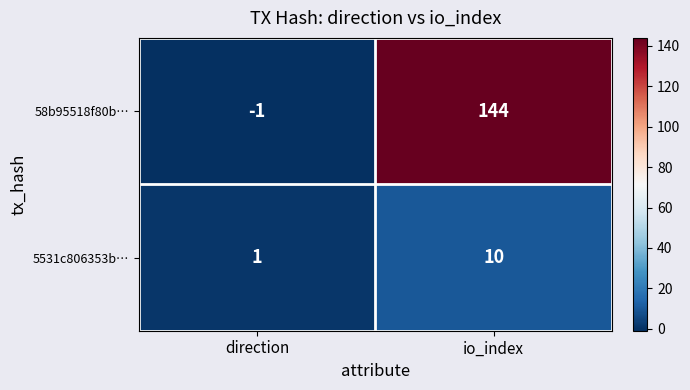

Which category has the highest value in the 58b95518f80b… series?

io_index